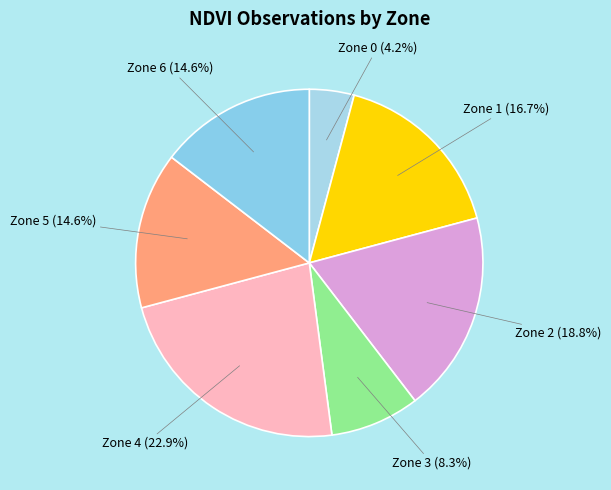

How many slices are in this pie chart?

7